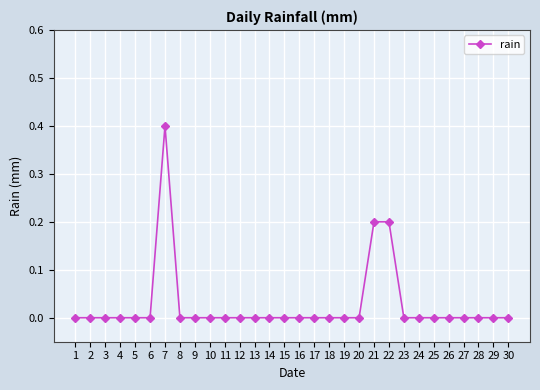

True or false: the data shows -0.1 at 2.

False